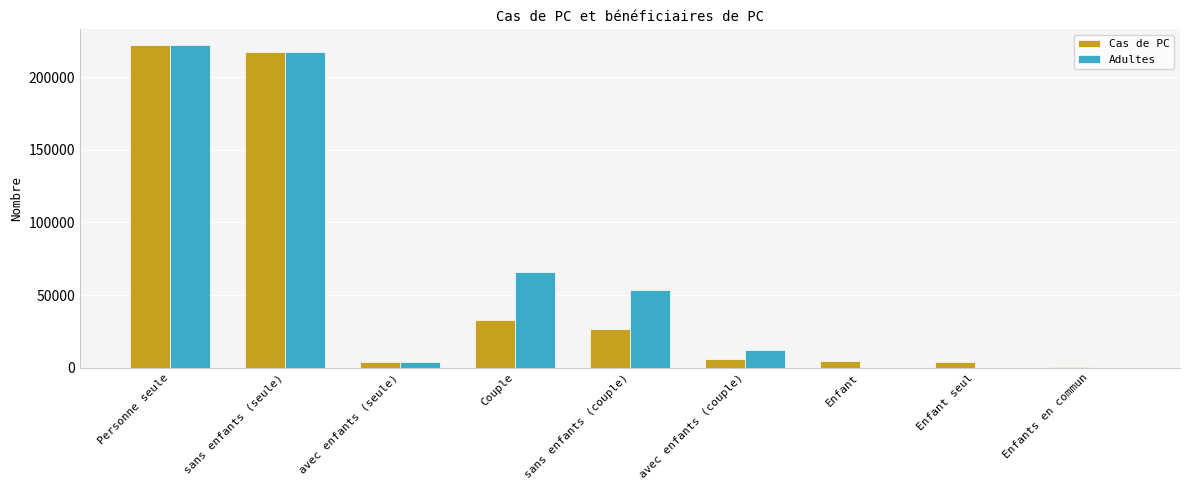

What are all the series names shown in the legend?

Cas de PC, Adultes